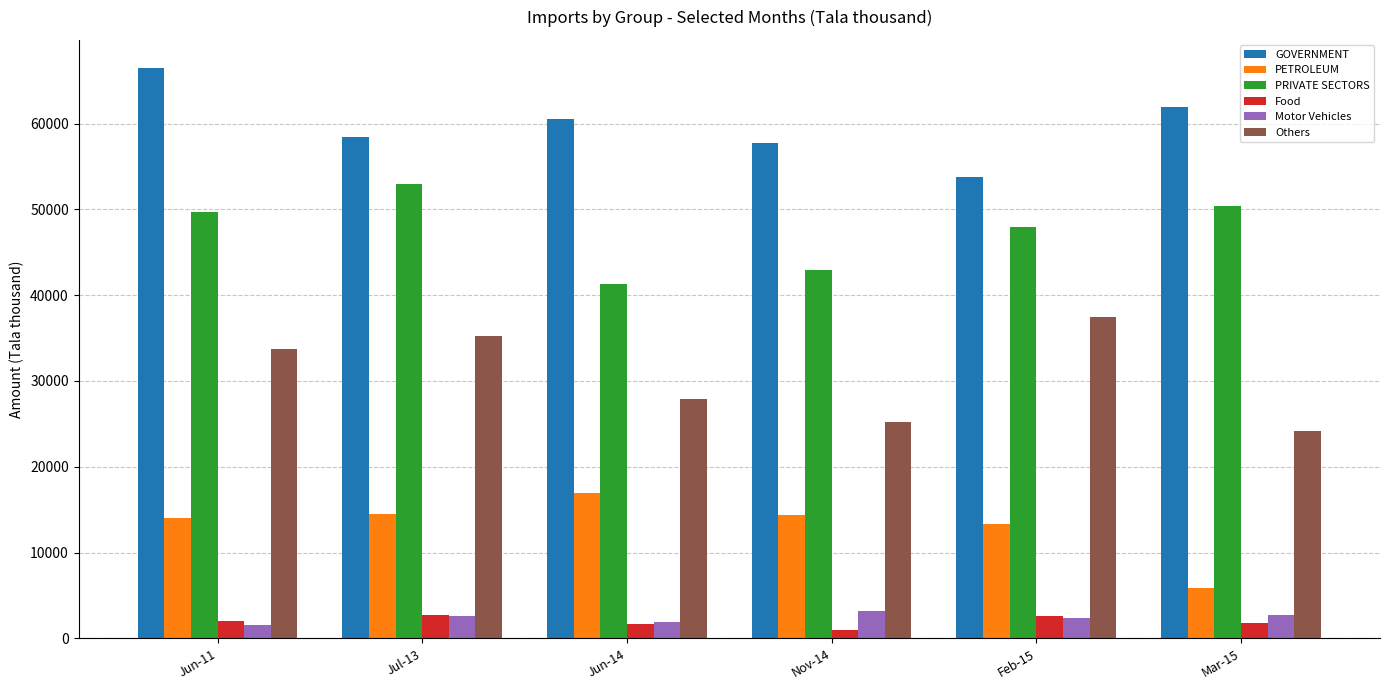

What is the maximum value for Motor Vehicles?

3188.0